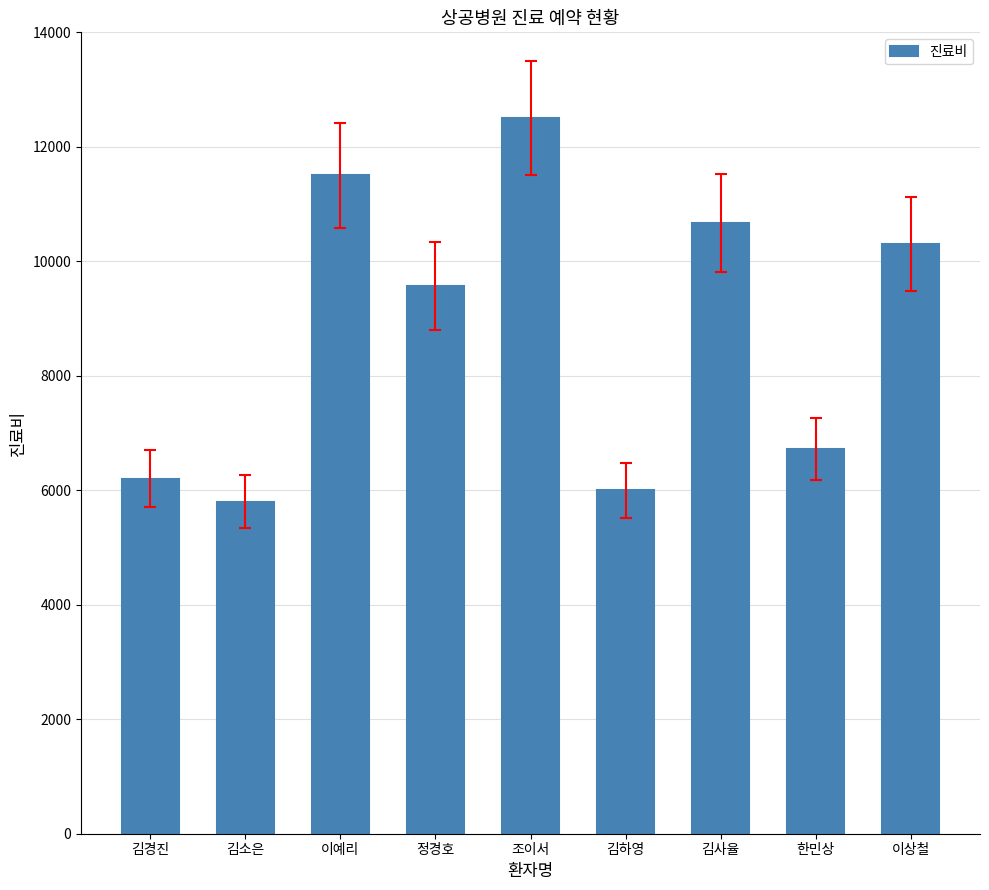

What is the ratio of the value at 김경진 to the value at 이예리?

0.5